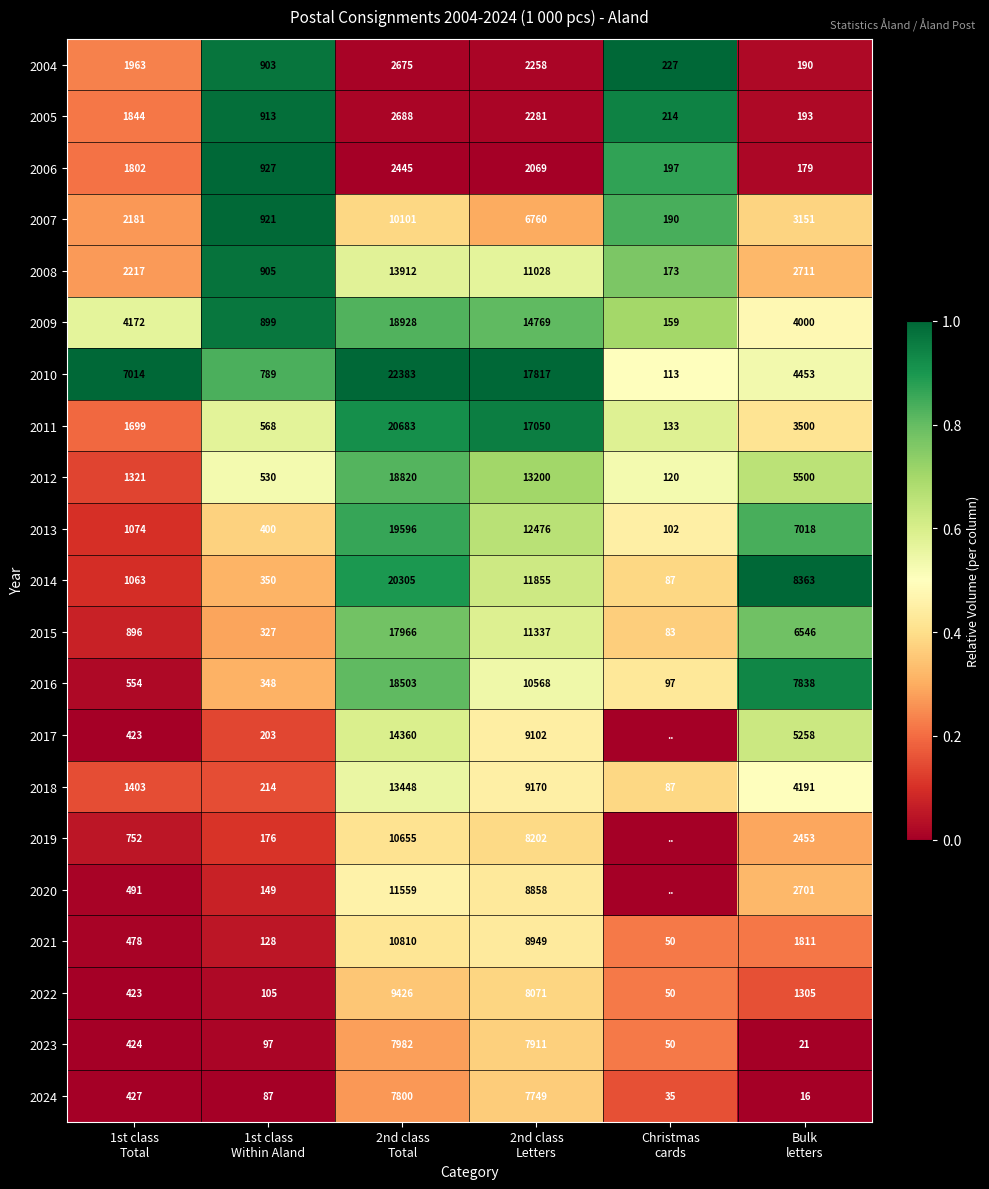

What is the lowest value of the 2018 series?

87